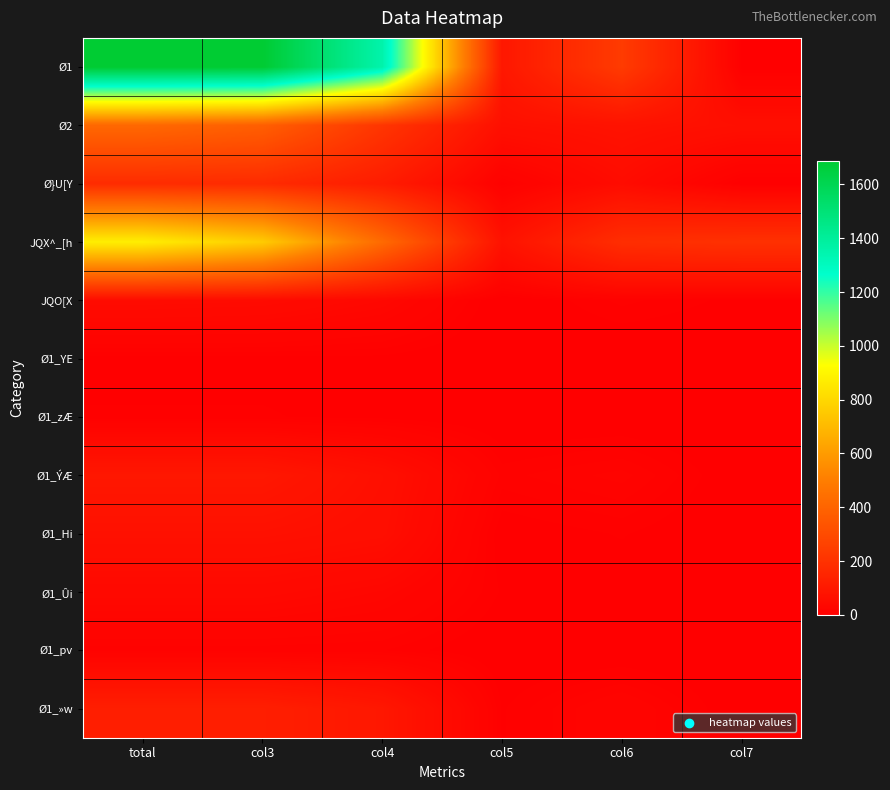

Reading left to right, transcribe all the data shown in this chart.

Ø1: total=1688	col3=1687	col4=1355	col5=94	col6=235	col7=4
Ø2: total=415	col3=379	col4=213	col5=64	col6=76	col7=62
Ø}U[Y: total=175	col3=172	col4=114	col5=8	col6=50	col7=3
JQX^_[h: total=876	col3=757	col4=423	col5=74	col6=183	col7=196
JQO[X: total=50	col3=47	col4=33	col5=1	col6=11	col7=5
Ø1_YE: total=5	col3=5	col4=5	col5=0	col6=0	col7=0
Ø1_zÆ: total=7	col3=7	col4=5	col5=1	col6=1	col7=0
Ø1_ÝÆ: total=94	col3=94	col4=63	col5=12	col6=18	col7=1
Ø1_Hi: total=68	col3=68	col4=58	col5=3	col6=7	col7=0
Ø1_Ûi: total=39	col3=39	col4=29	col5=6	col6=3	col7=1
Ø1_pv: total=11	col3=11	col4=10	col5=1	col6=0	col7=0
Ø1_»w: total=123	col3=123	col4=94	col5=6	col6=23	col7=0